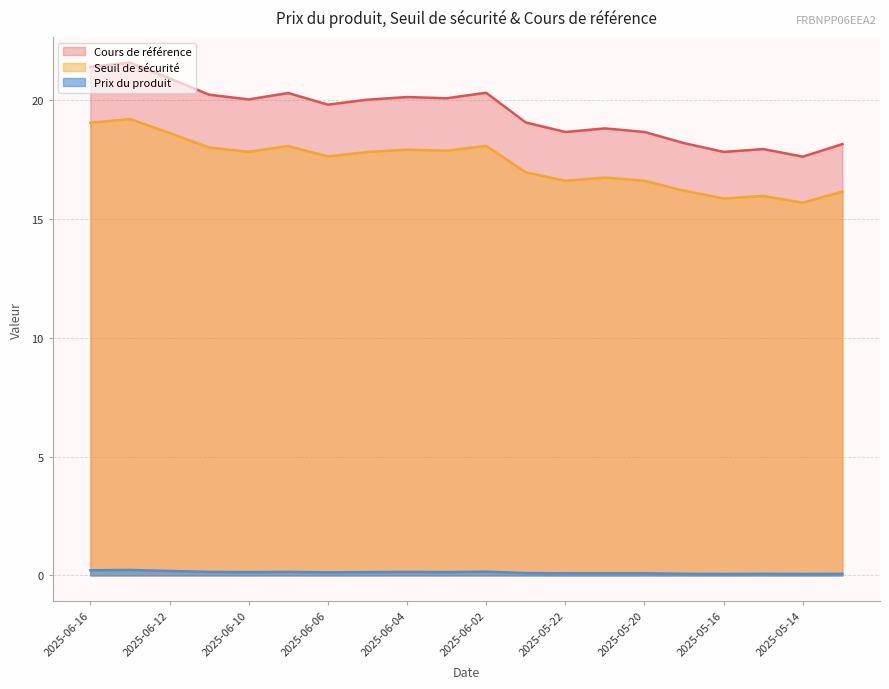

Which category has the lowest value in the Prix du produit series?

2025-05-16